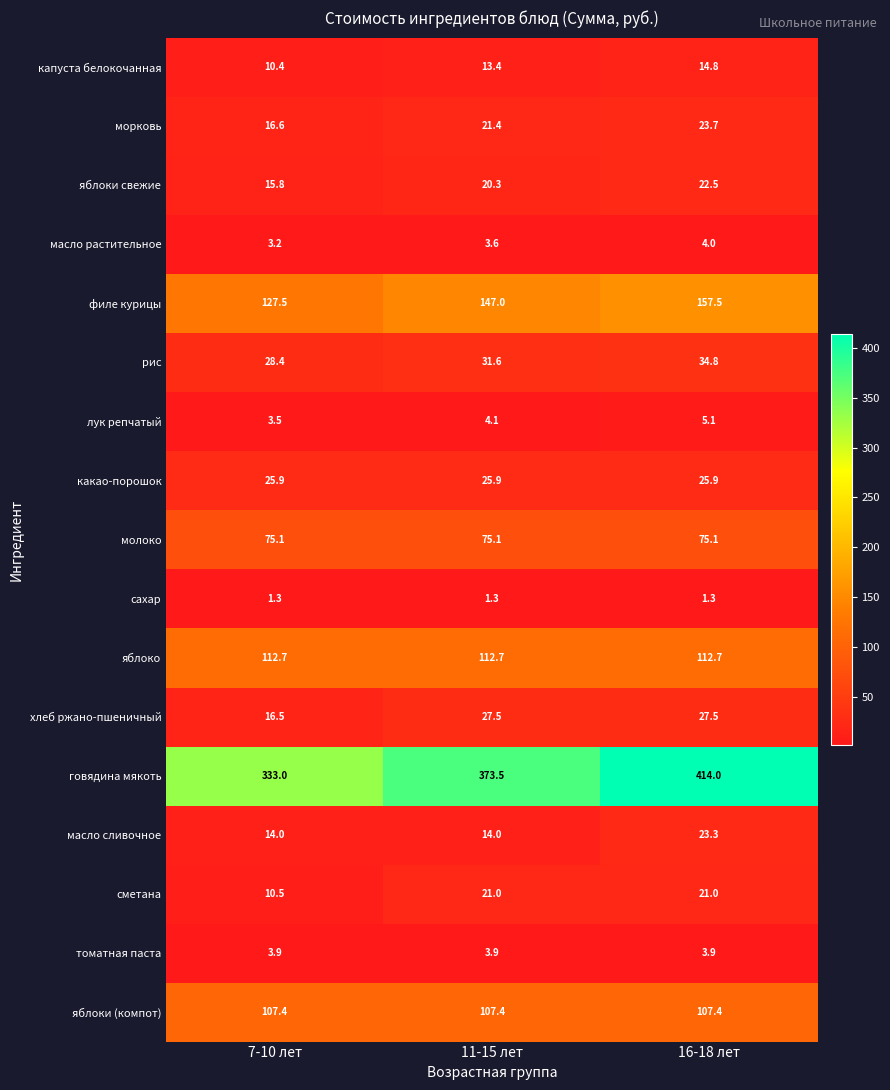

What is the lowest value of the масло растительное series?

3.2